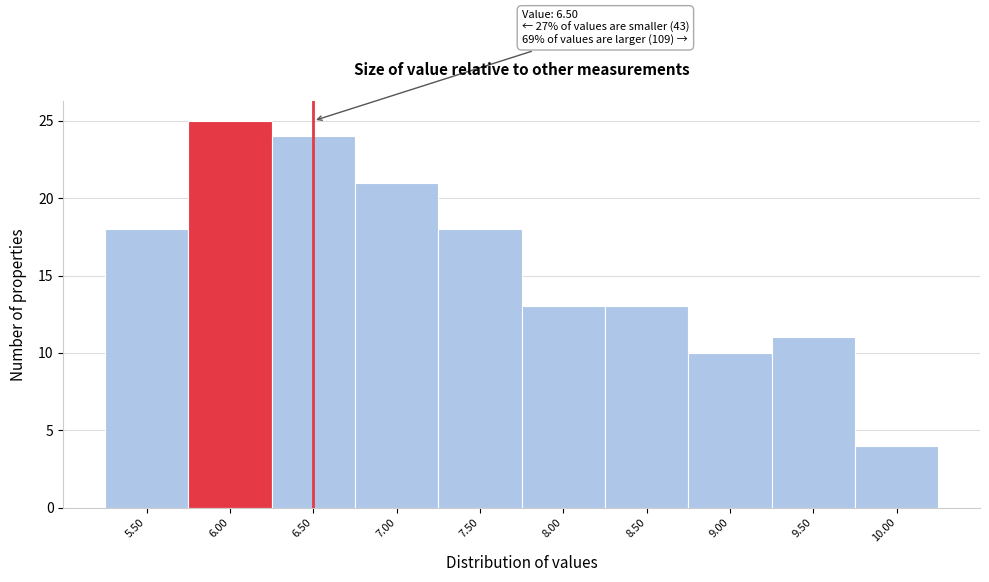

Reading left to right, list all the values displayed in this chart.

5.50=18	6.00=25	6.50=24	7.00=21	7.50=18	8.00=13	8.50=13	9.00=10	9.50=11	10.00=4